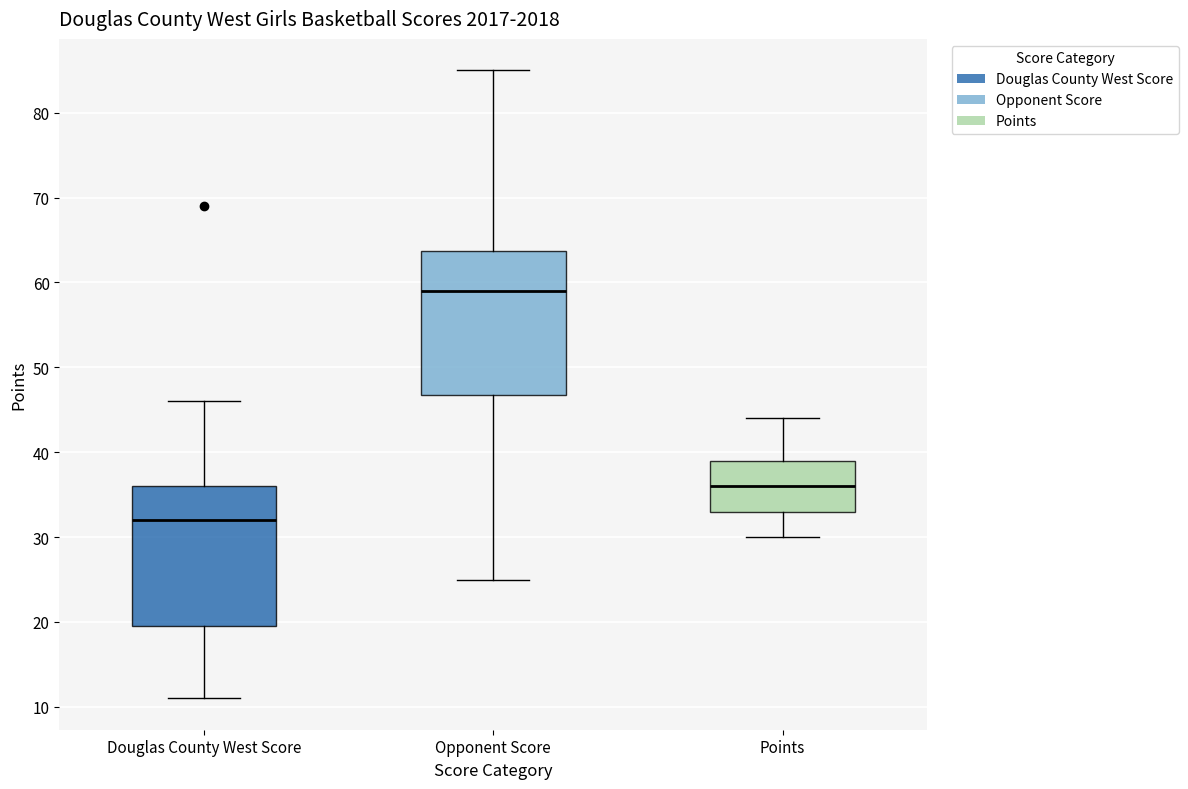

Reading left to right, transcribe this box plot: for each box, give where its median line is, the range the box spans, and where its two whiskers end, as read against the y-axis. The values are not printed on the chart, so give them approximately, as read against the axis.

Douglas County West Score: median 32, box 20 to 36, whiskers 11 to 46
Opponent Score: median 59, box 47 to 64, whiskers 25 to 85
Points: median 36, box 33 to 39, whiskers 30 to 44